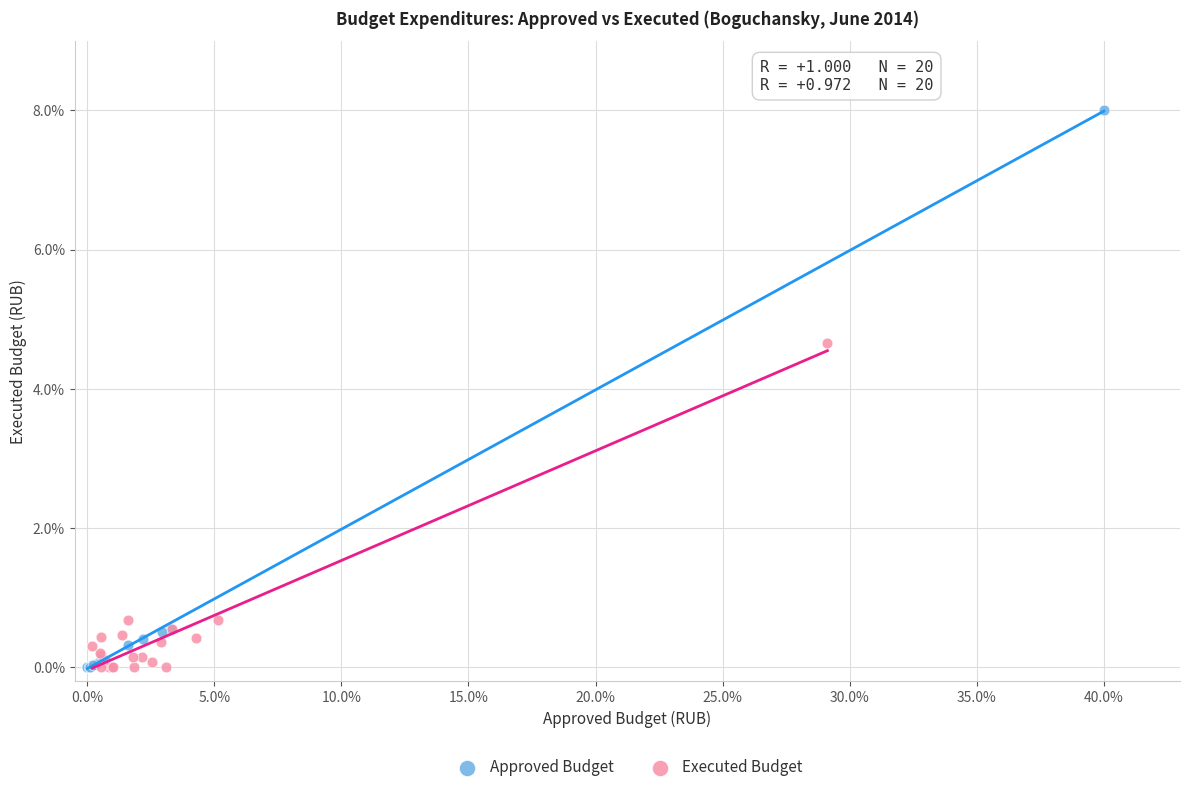

Which series reaches the maximum Y coordinate?

Approved Budget